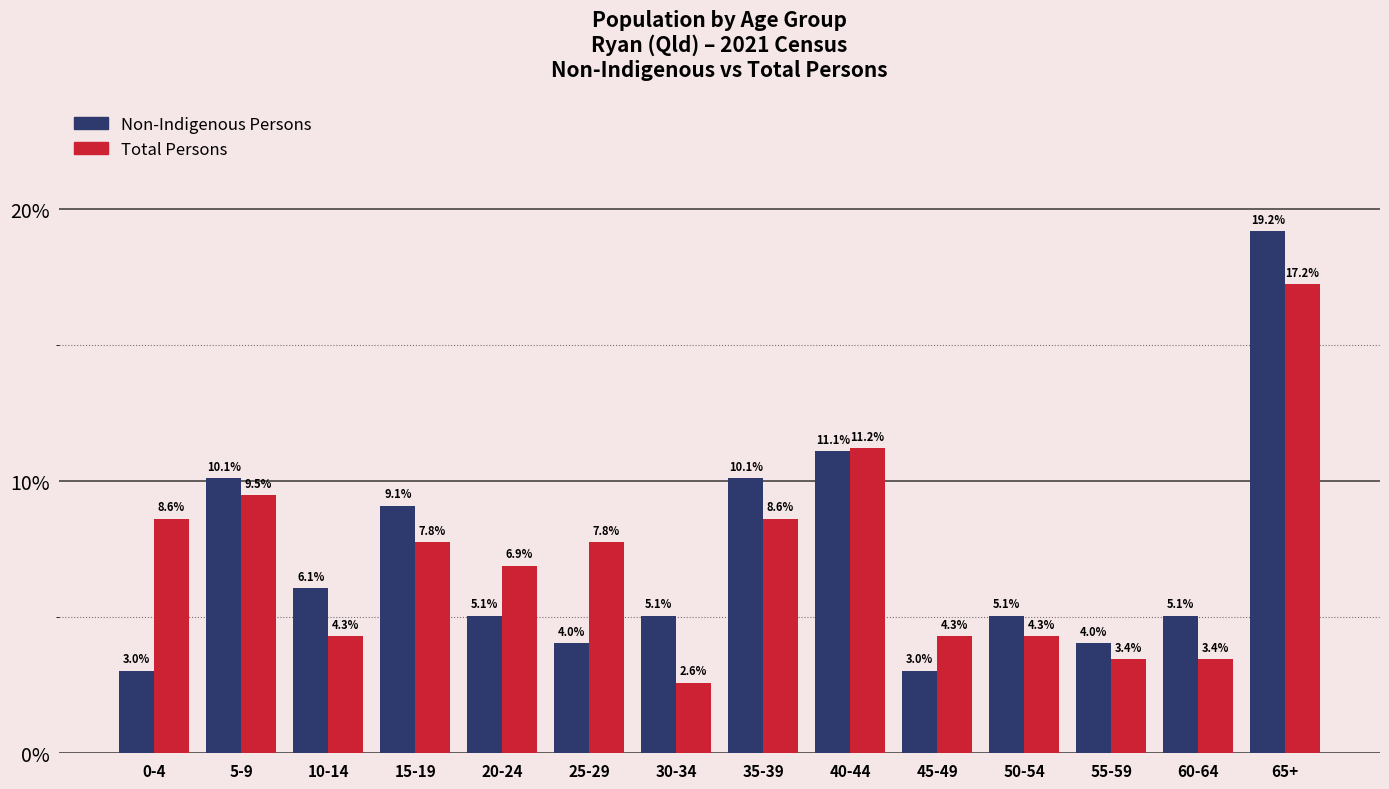

Reading left to right, what are all the values shown in this chart?

Non-Indigenous Persons: 0-4=3.0	5-9=10.1	10-14=6.1	15-19=9.1	20-24=5.1	25-29=4.0	30-34=5.1	35-39=10.1	40-44=11.1	45-49=3.0	50-54=5.1	55-59=4.0	60-64=5.1	65+=19.2
Total Persons: 0-4=8.6	5-9=9.5	10-14=4.3	15-19=7.8	20-24=6.9	25-29=7.8	30-34=2.6	35-39=8.6	40-44=11.2	45-49=4.3	50-54=4.3	55-59=3.4	60-64=3.4	65+=17.2